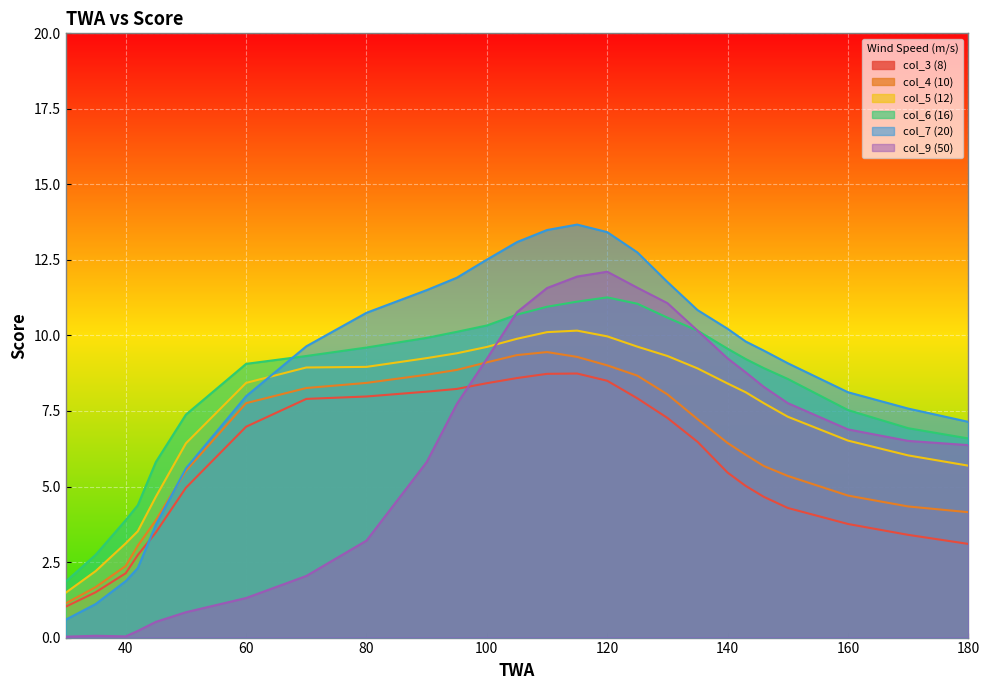

At which label does col_6 (16) reach its peak?

120